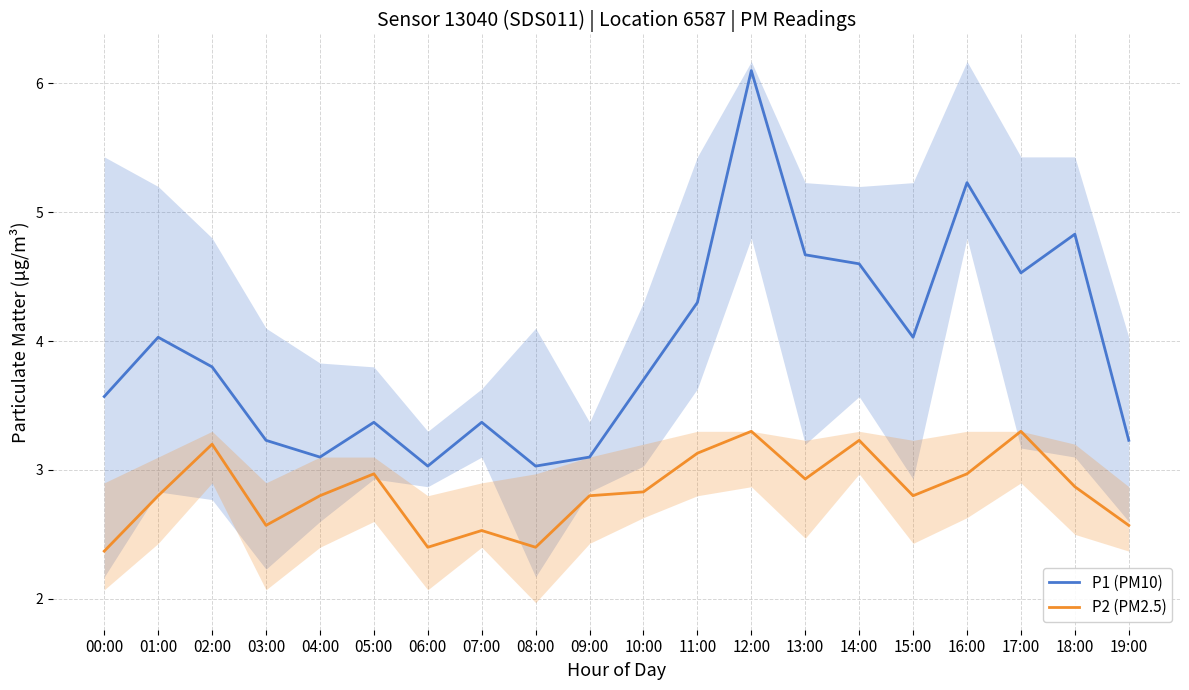

What is the highest value of the P1 (PM10) series?

6.1